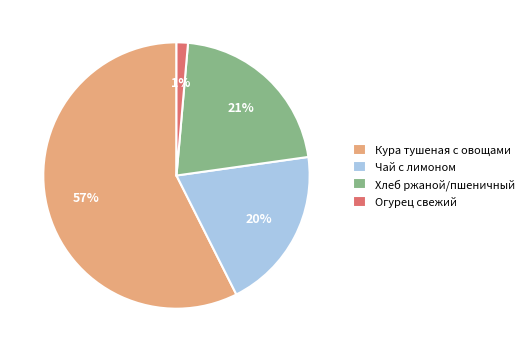

To the nearest percent, what is the average slice percentage?

25%